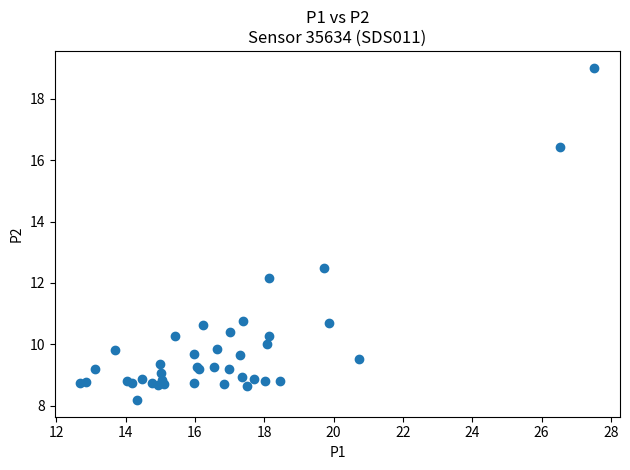

What Y value in the scatter plot is closest to 13?

12.5